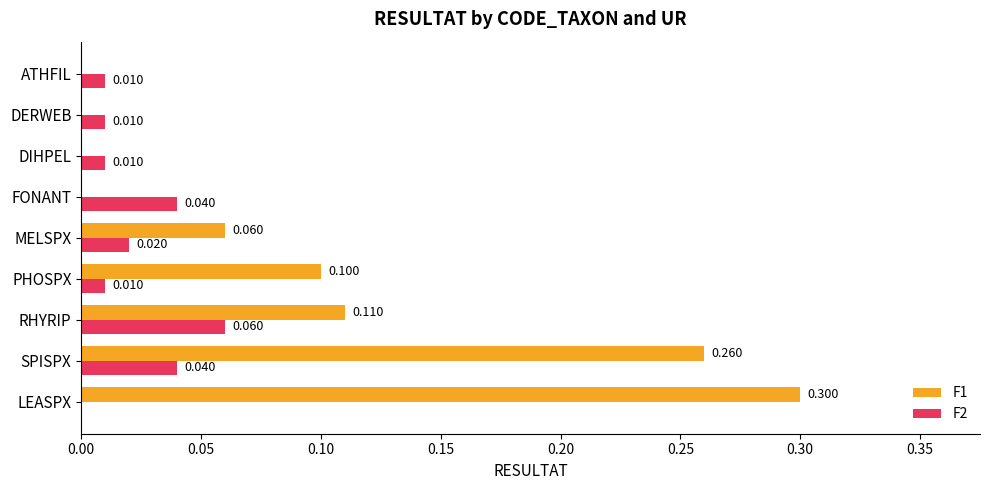

What is the sum of all F1 values?

0.8